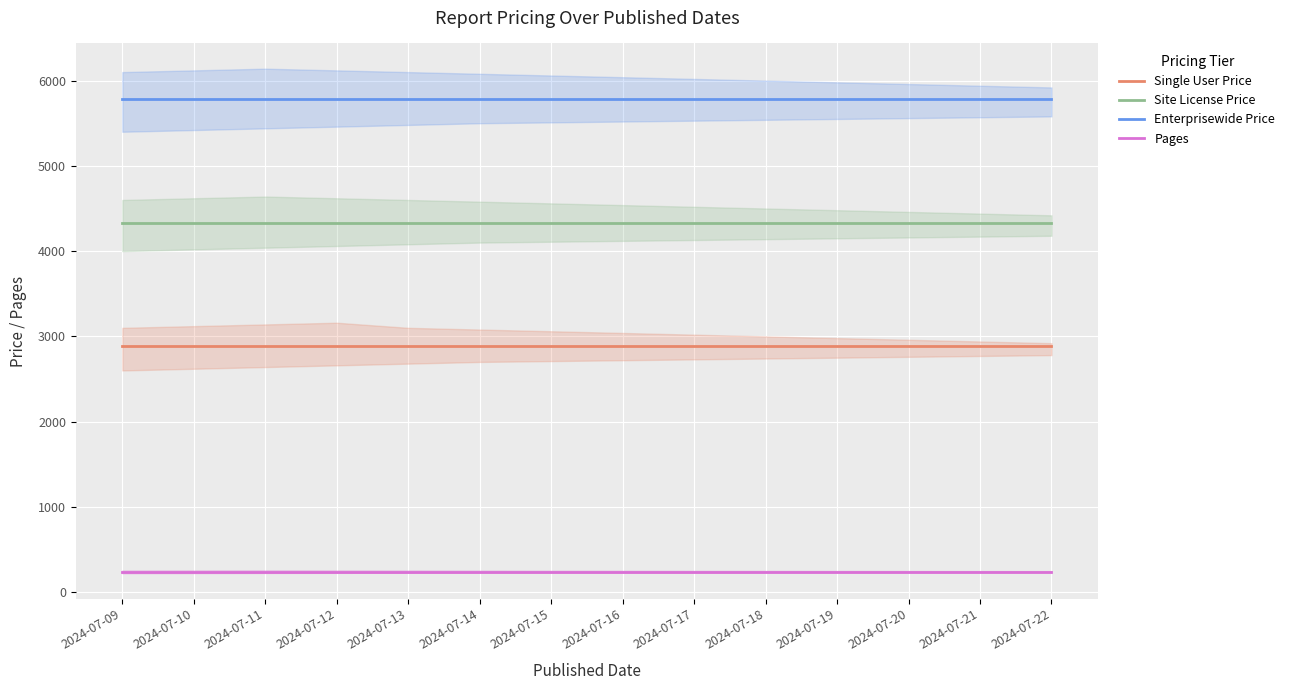

Which series has the largest total across all categories?

Enterprisewide Price